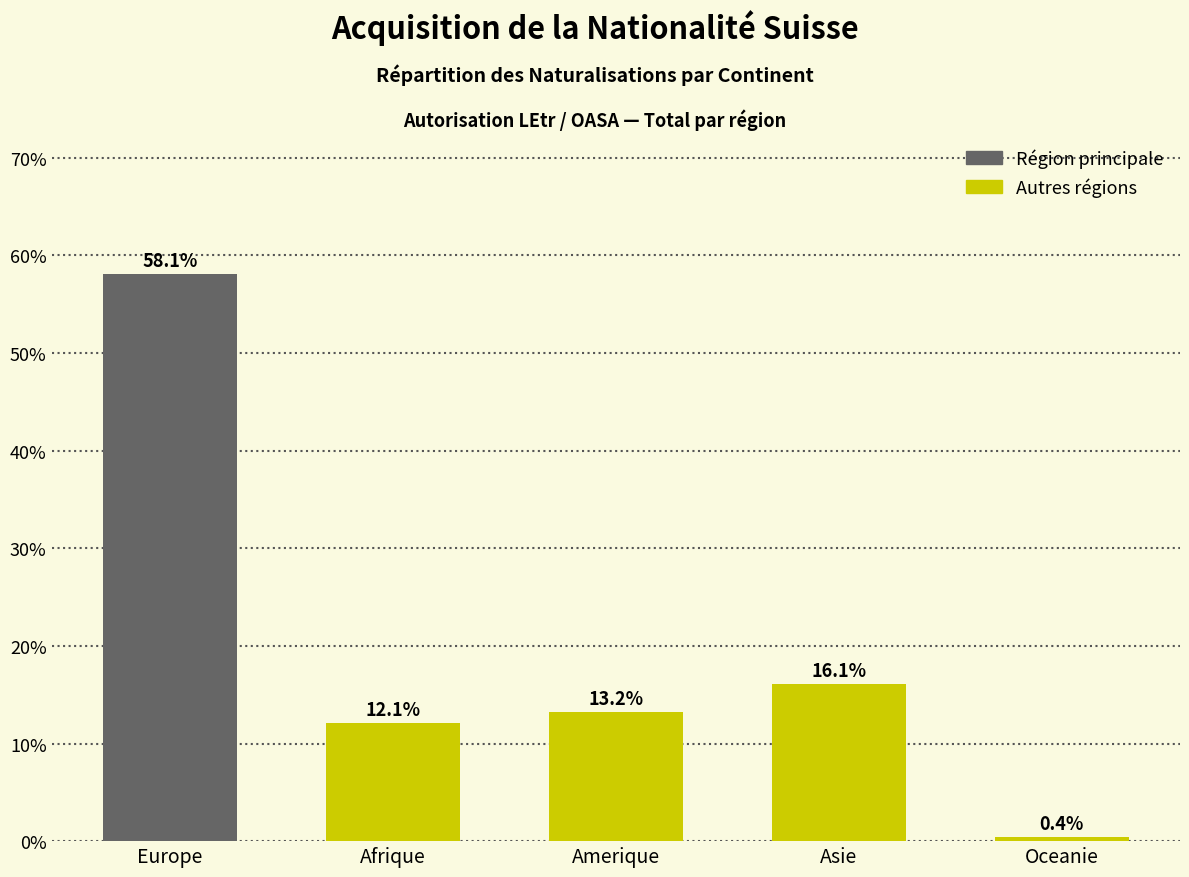

Reading left to right, what are all the values shown in this chart?

58.1	12.1	13.2	16.1	0.4